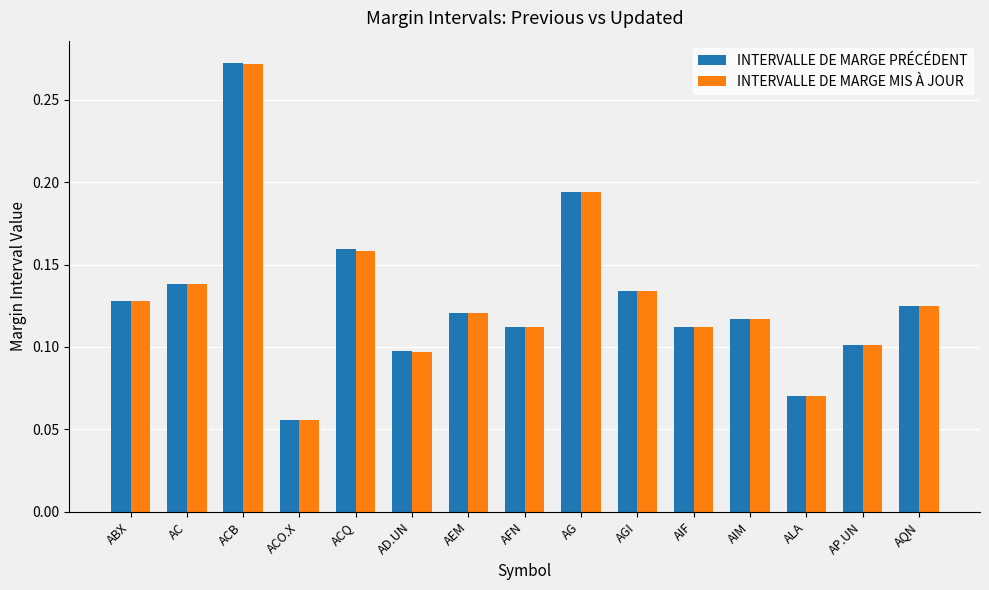

What is the sum of all INTERVALLE DE MARGE MIS À JOUR values?

1.9